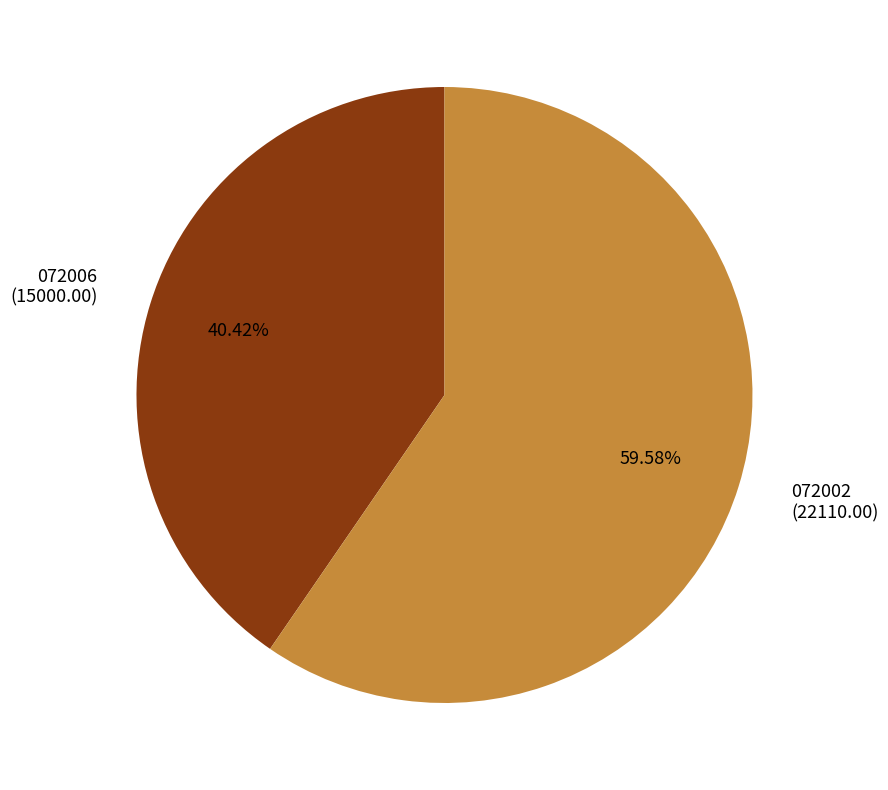

True or false: 072006 accounts for 51% of the total.

False